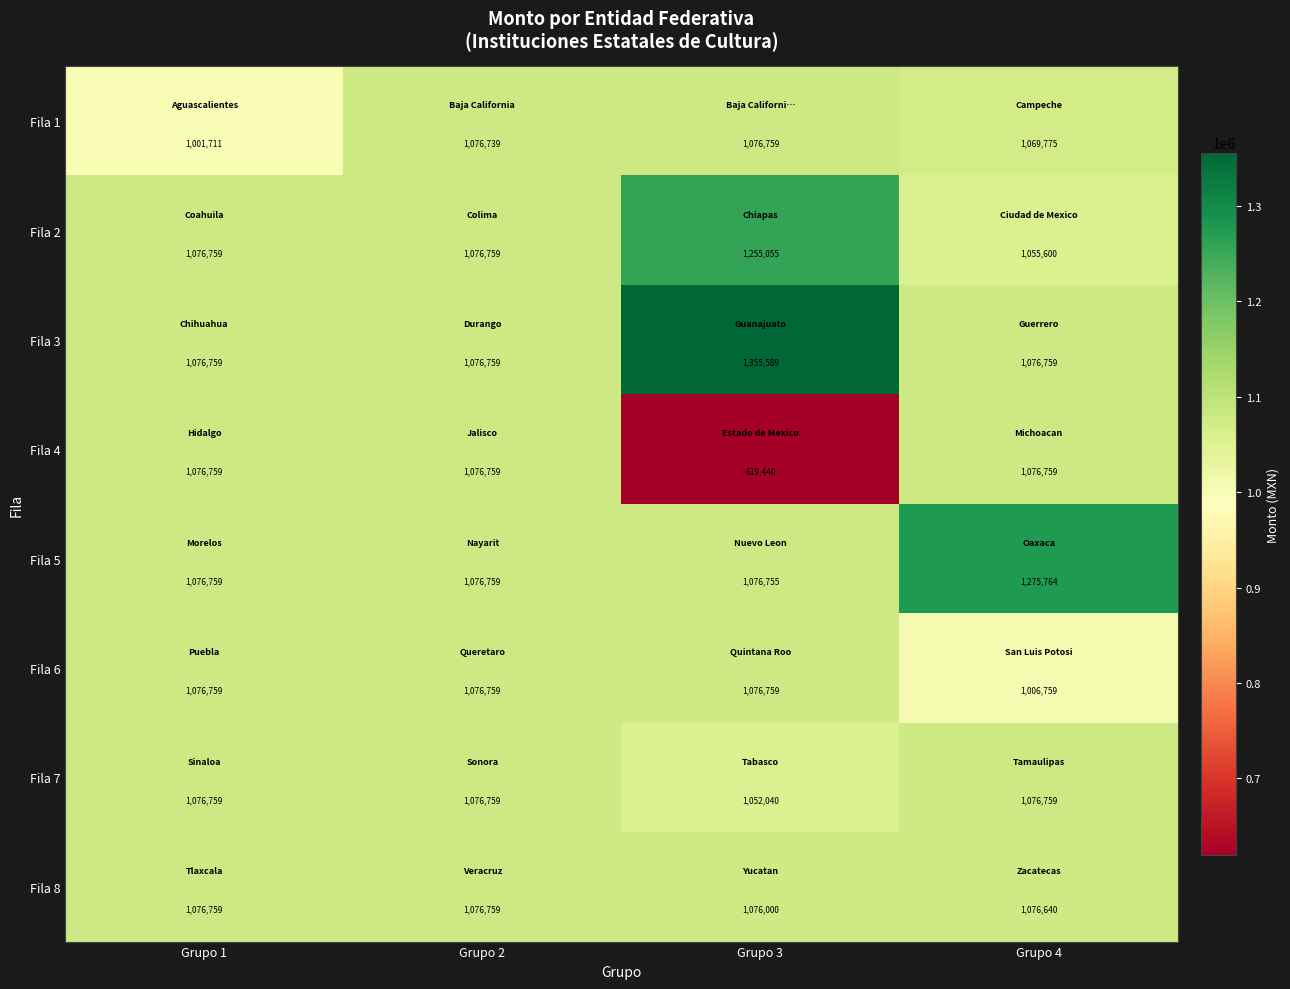

Which series has the largest range (max minus min)?

Fila 4